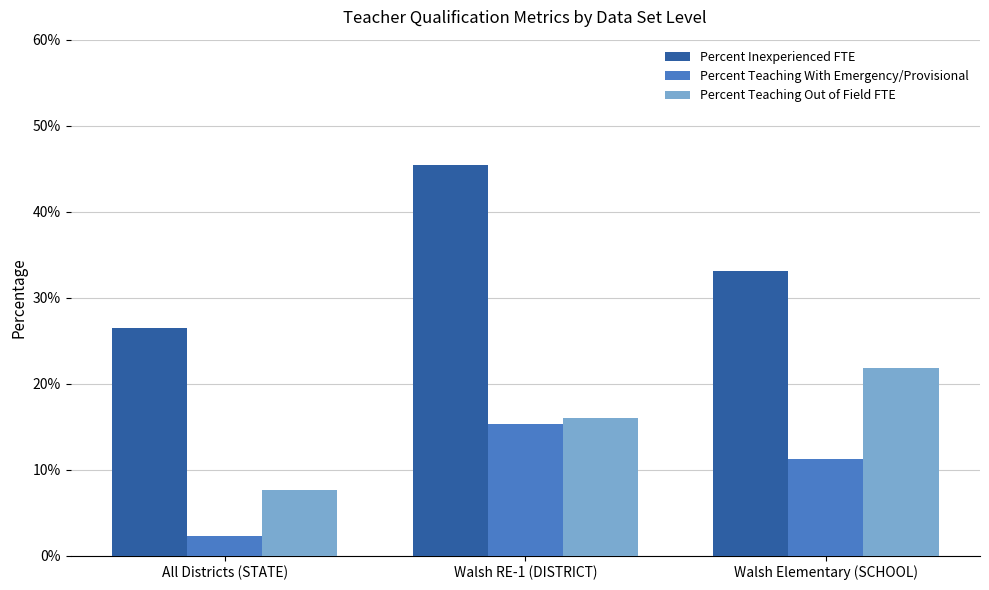

Does the chart contain any negative values?

No